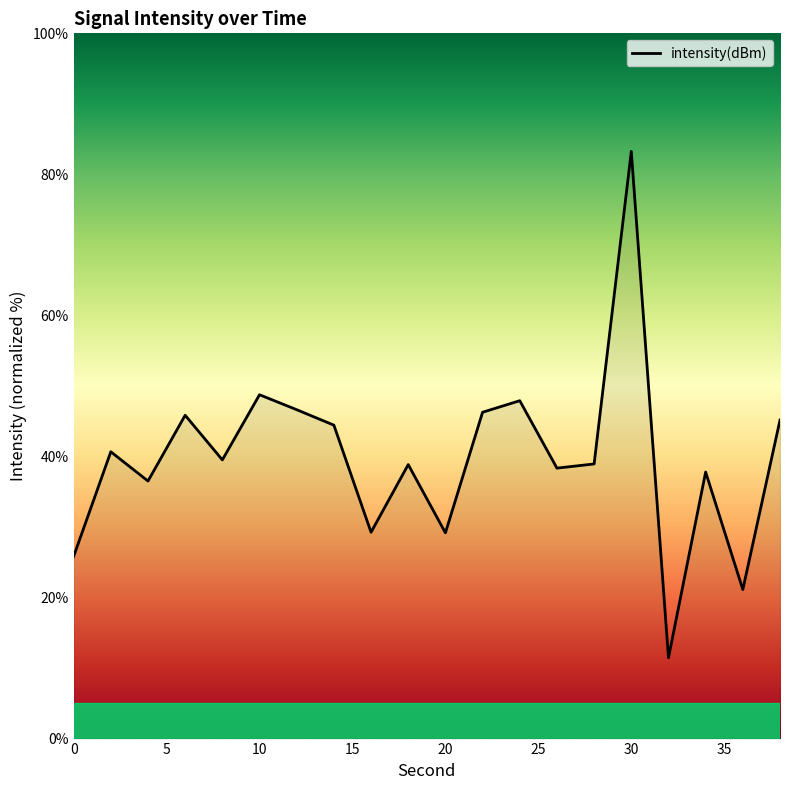

What is the difference between the maximum and minimum values?

71.8